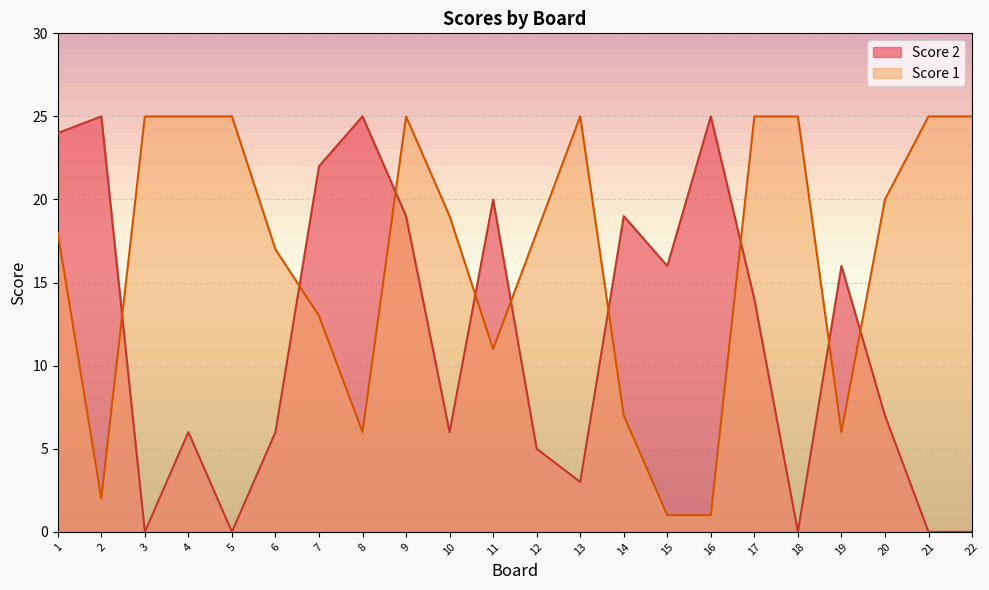

List the labels in order of Score 1 value, largest first.

3, 4, 5, 9, 13, 17, 18, 21, 22, 20, 10, 1, 12, 6, 7, 11, 14, 8, 19, 2, 15, 16